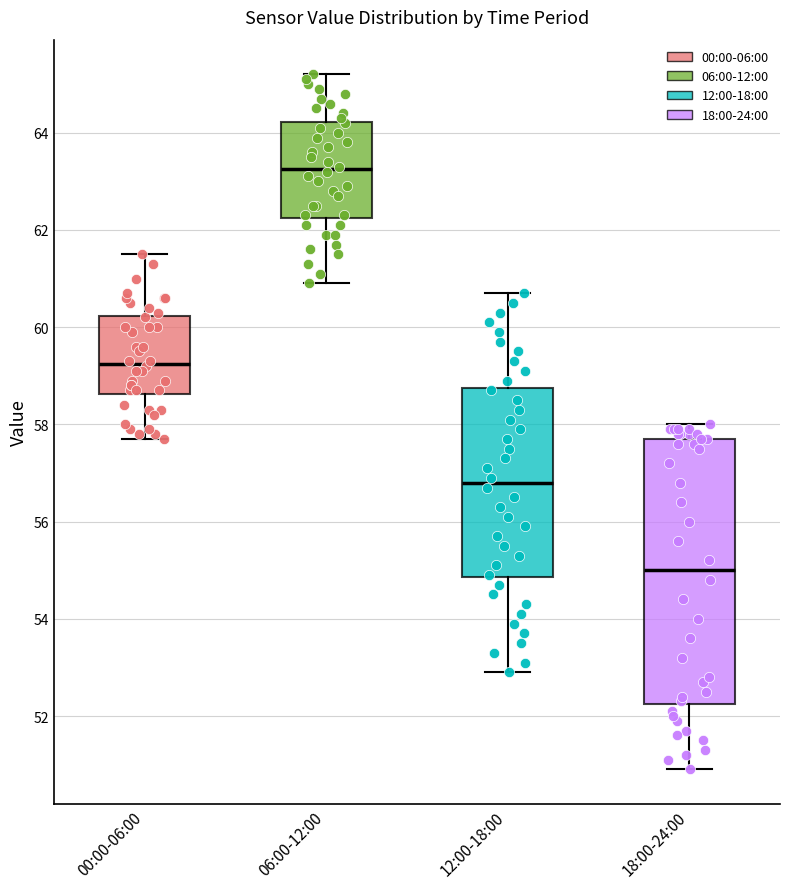

Comparing the boxes themselves (not the whiskers), which one is the tallest?

18:00-24:00